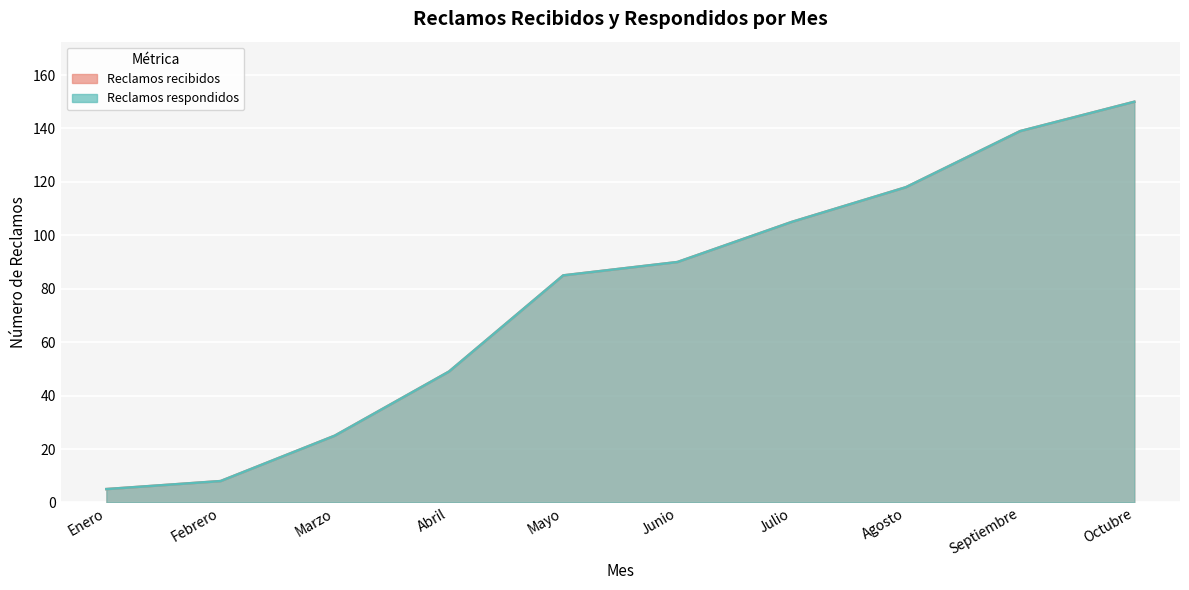

How many data points does each series have?

10